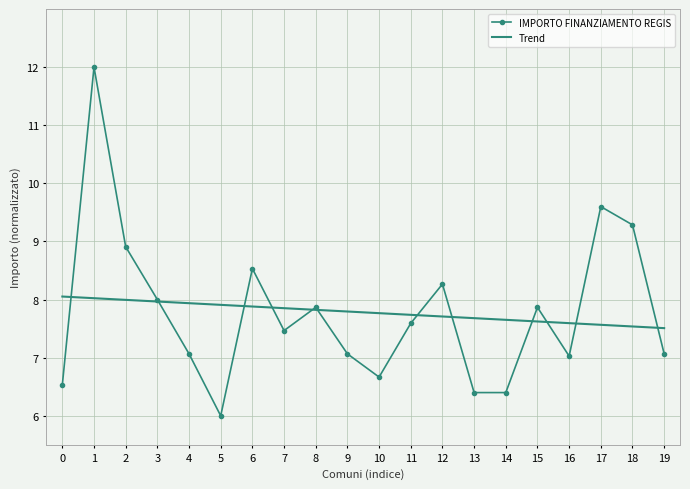

At 13, list the series in order from smallest to largest.

IMPORTO FINANZIAMENTO REGIS, Trend